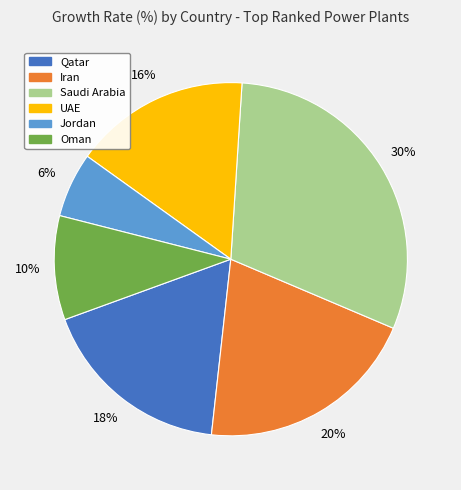

Does any single category account for the majority?

No